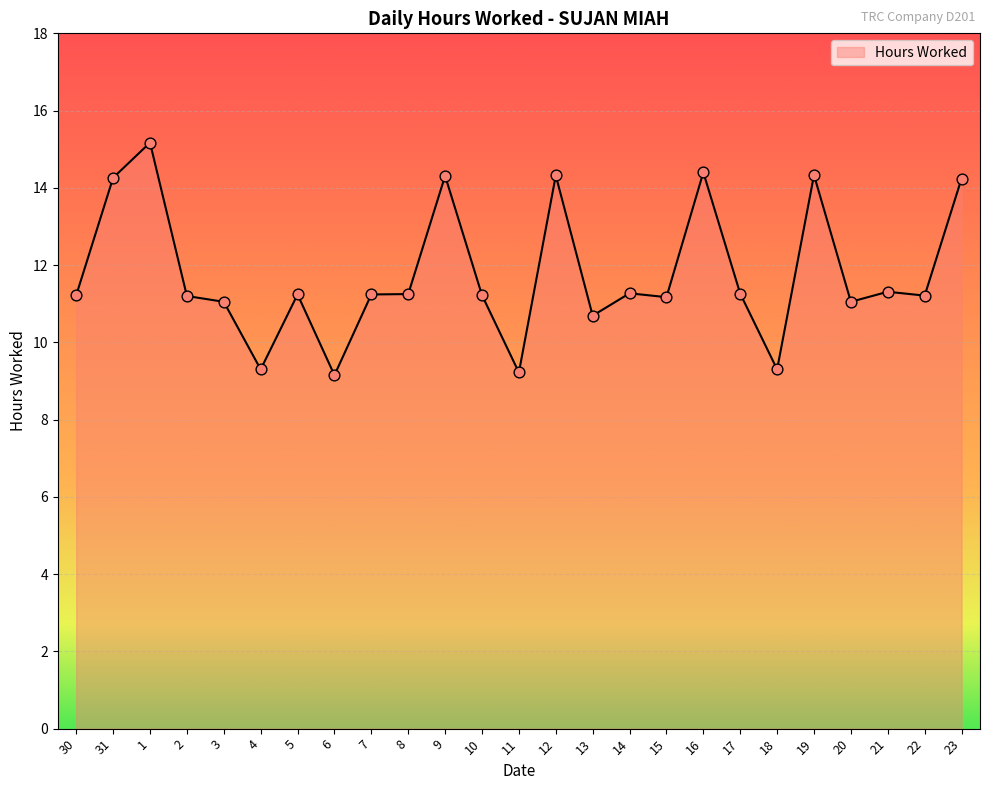

Which has a higher value, 9 or 2?

9